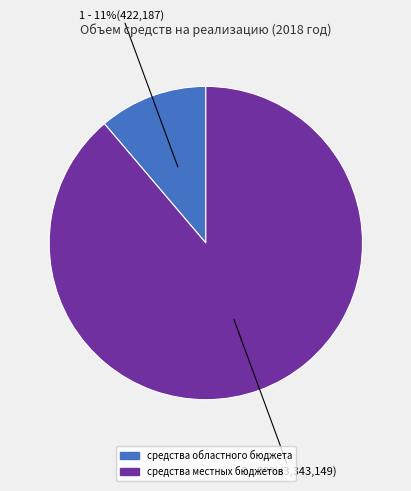

Does средства местных бюджетов represent more than half of the total?

Yes